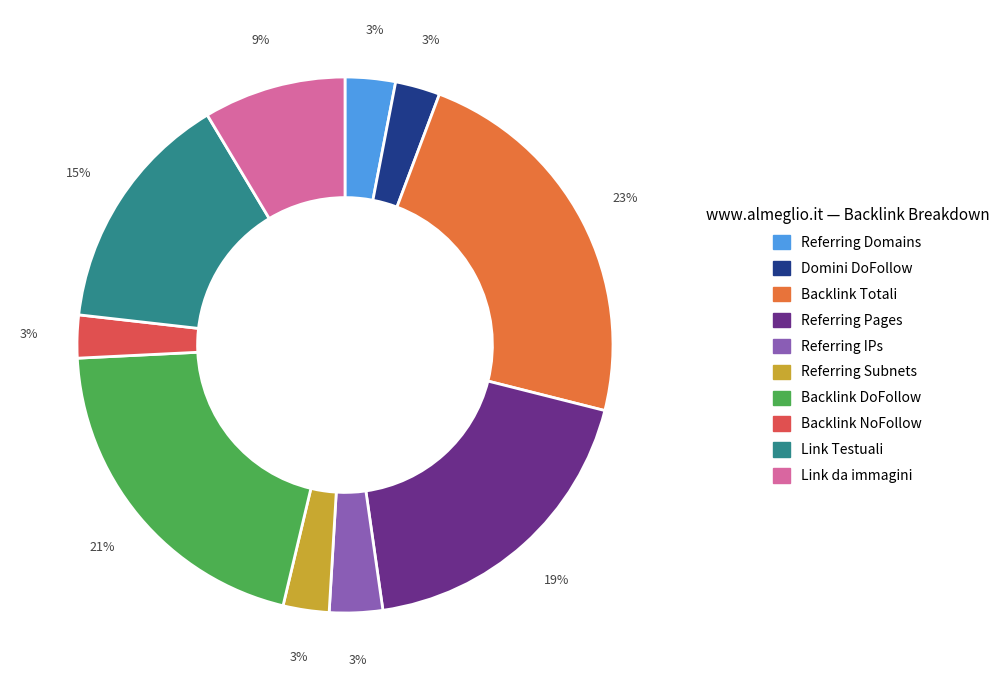

Does Backlink DoFollow account for over 50% of the chart?

No